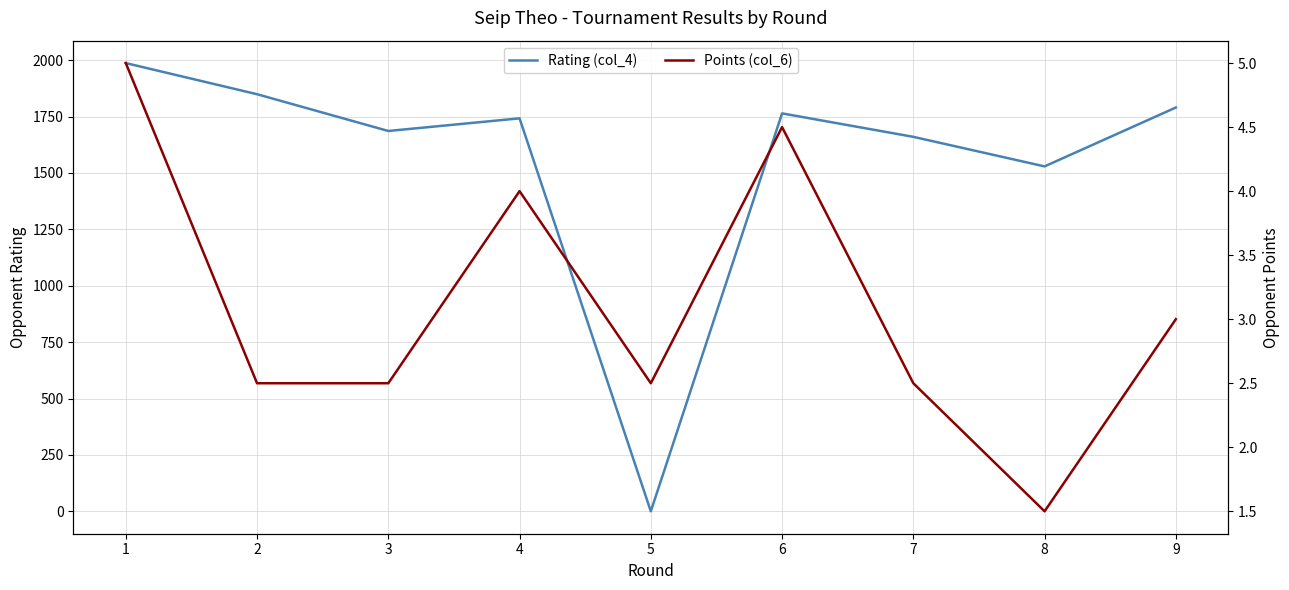

Count the number of data series in this chart.

2